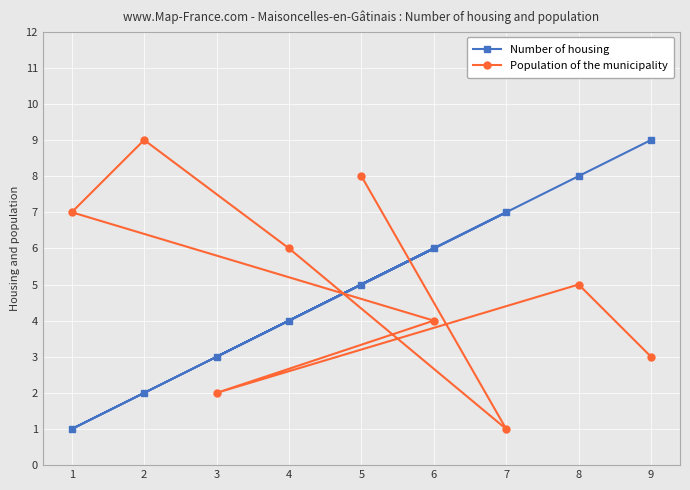

Which category has the lowest value in the Population of the municipality series?

7